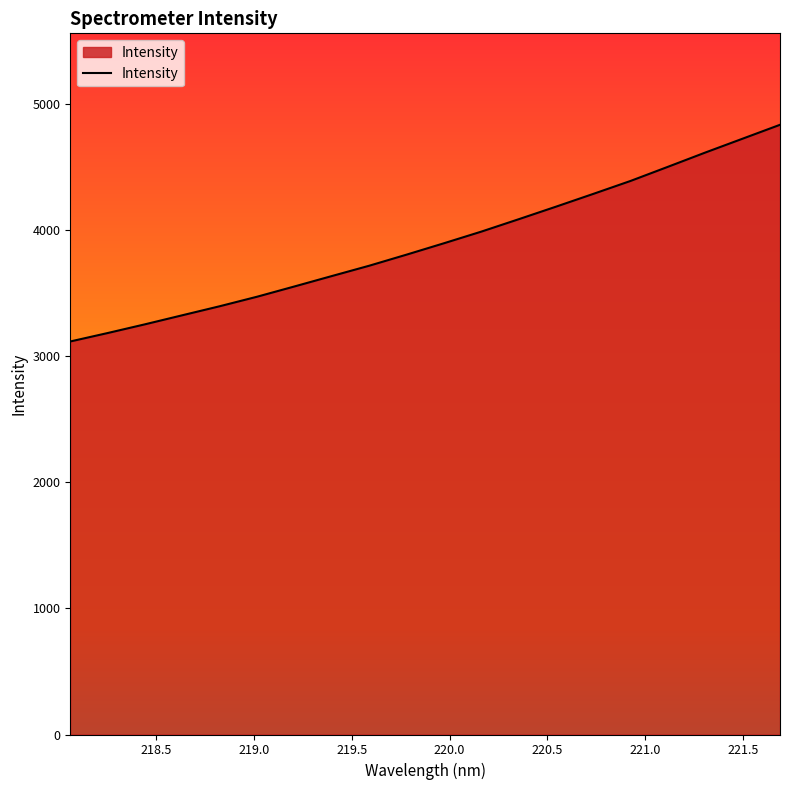

What is the smallest value displayed?

3117.6